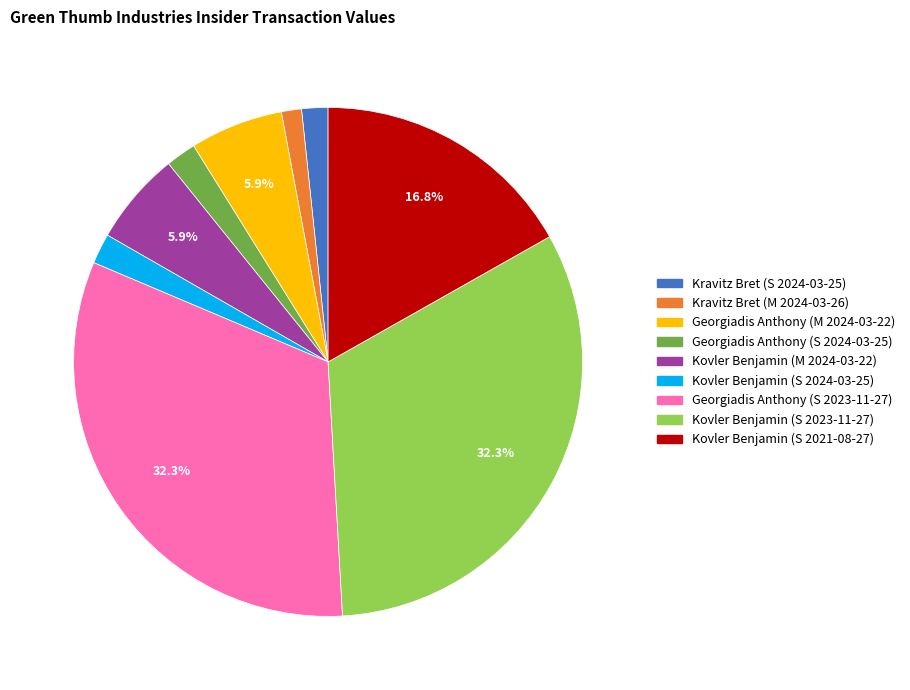

What is the ratio of the value at Georgiadis Anthony (S 2023-11-27) to the value at Kovler Benjamin (M 2024-03-22)?

5.5